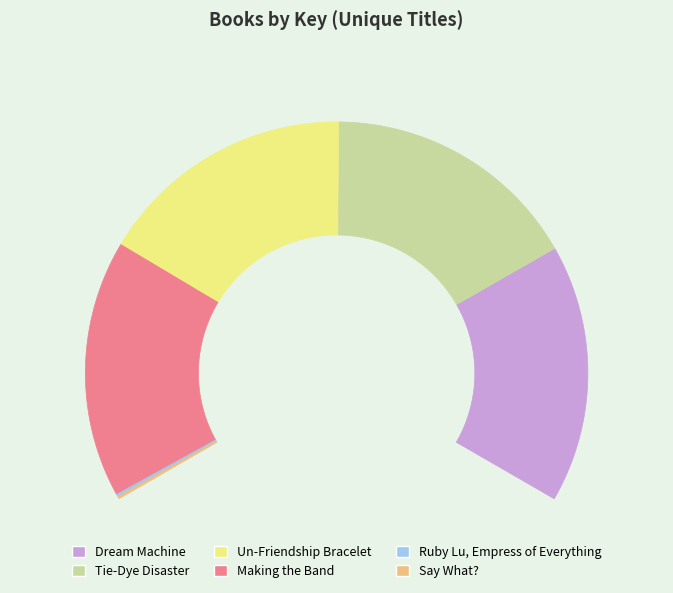

What is the total percentage of Un-Friendship Bracelet and Dream Machine?

49.8%